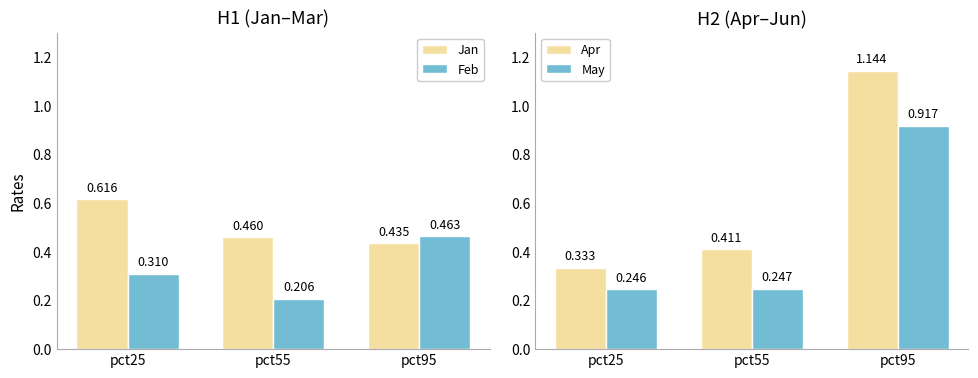

How many groups of bars are there?

3